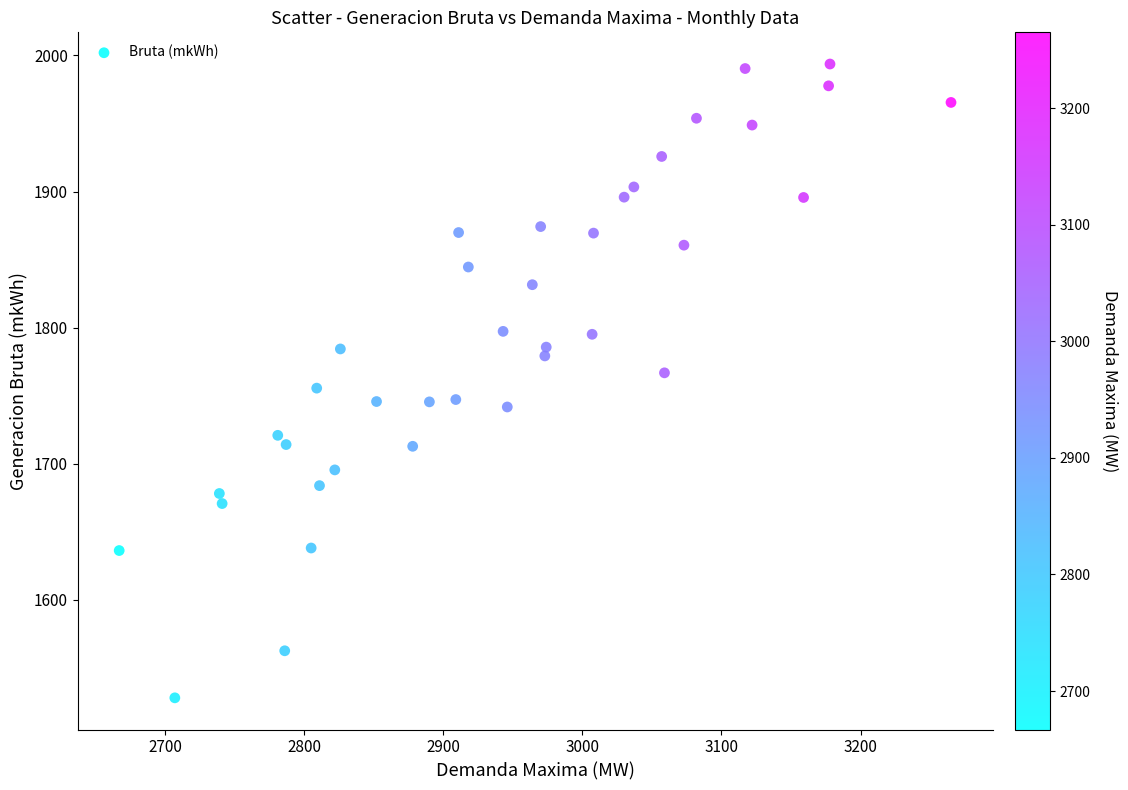

What is the range of X values (max minus min)?

598.0